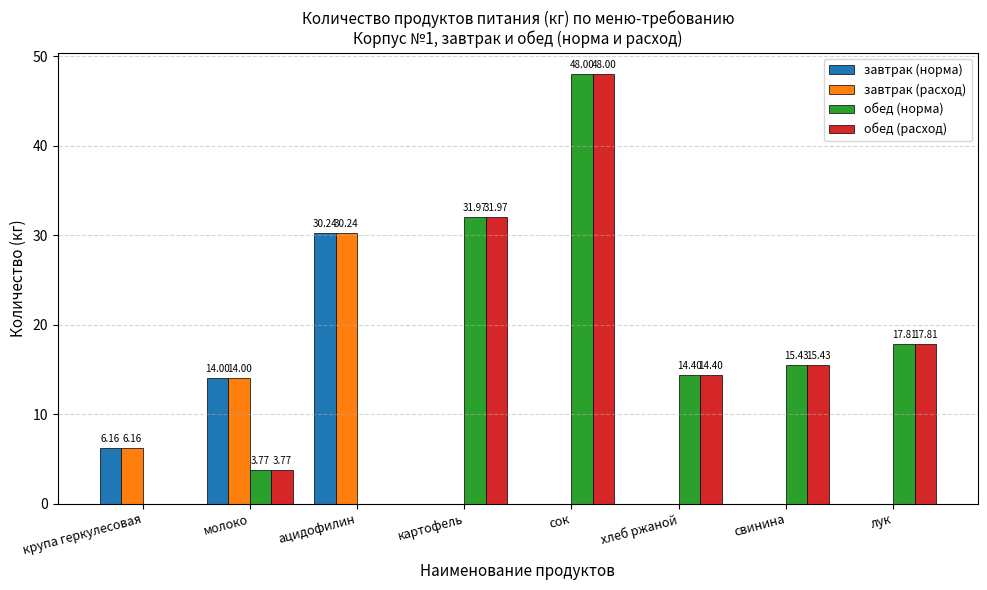

How many distinct data groups are displayed?

4